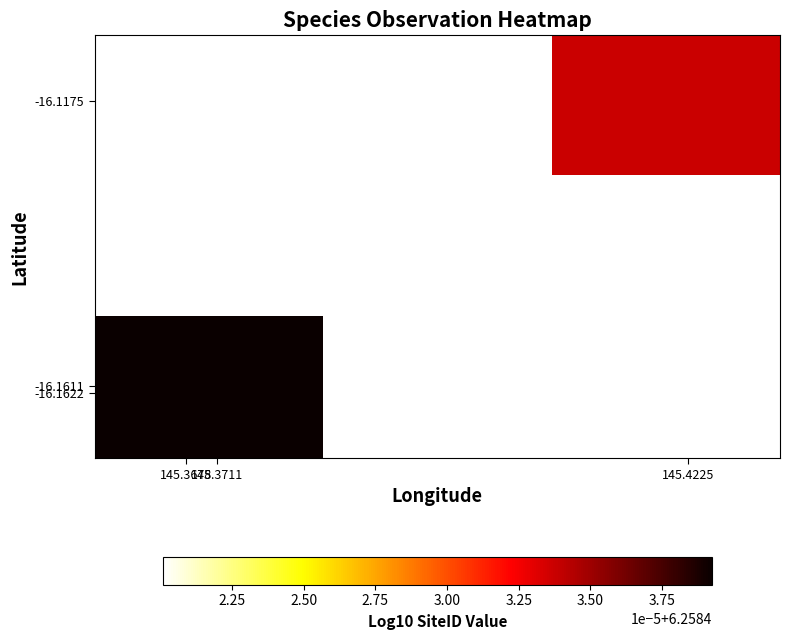

Between 145.3678 and 145.3711, which is larger?

145.3711